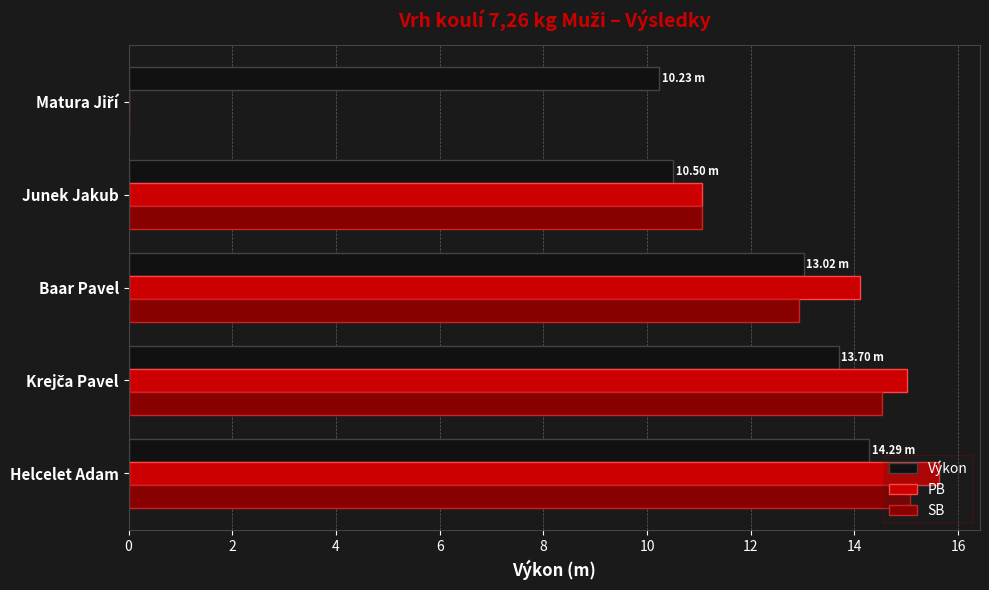

What is the sum of all PB values?

55.8